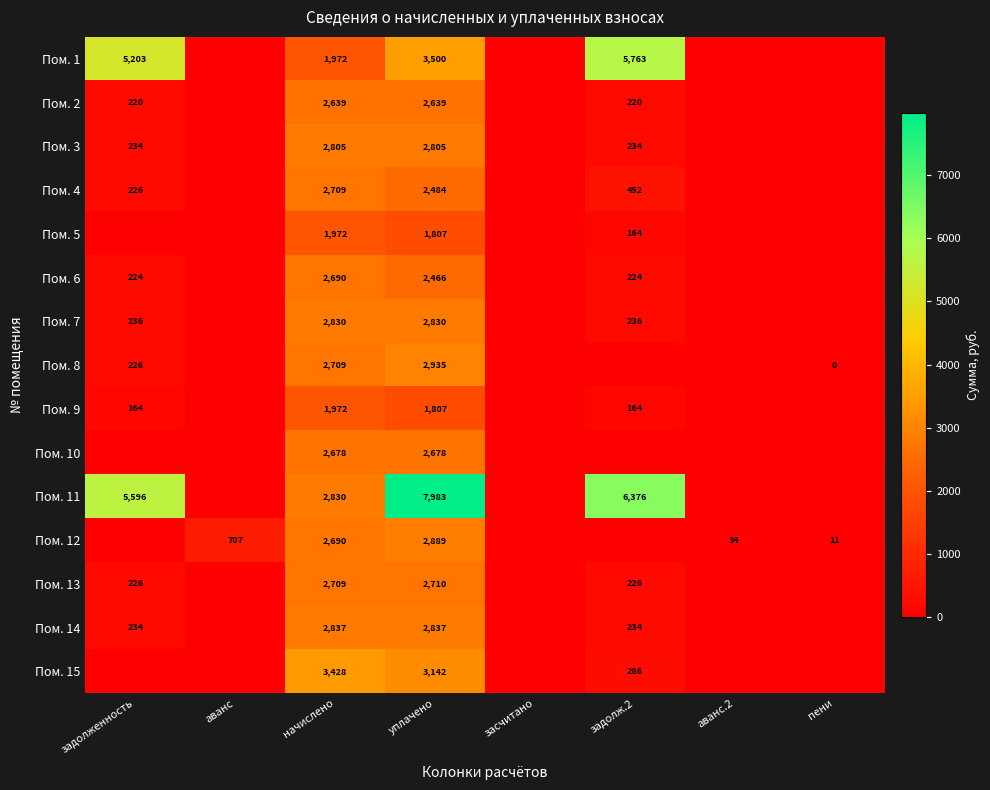

Is it true that Пом. 13 equals 2710 at уплачено?

True